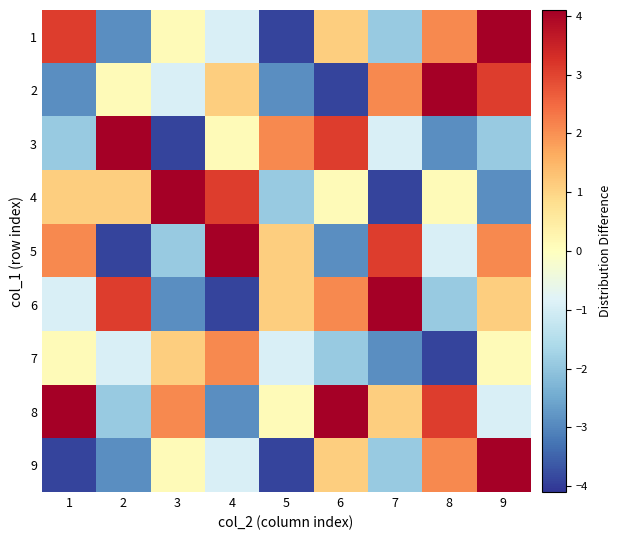

What is the maximum value shown in the chart?

4.1